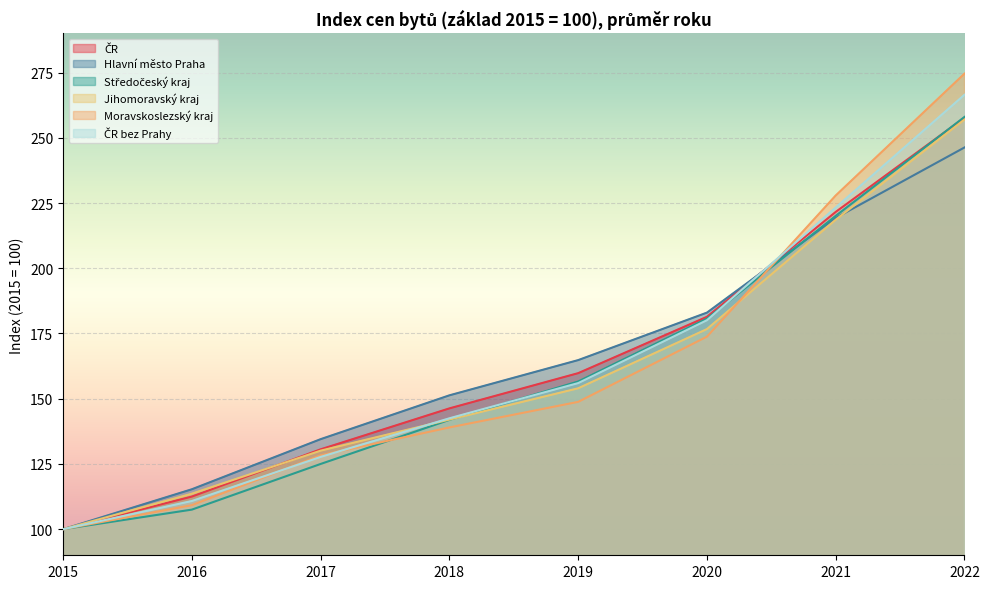

Reading right to left, what are all the values shown in this chart?

ČR: 2022=257.7	2021=221.6	2020=181.4	2019=159.8	2018=146.3	2017=130.6	2016=112.5	2015=100.0
Hlavní město Praha: 2022=246.3	2021=219.3	2020=183.0	2019=164.8	2018=151.3	2017=134.5	2016=115.3	2015=100.0
Středočeský kraj: 2022=258.0	2021=220.1	2020=180.7	2019=156.6	2018=141.9	2017=125.0	2016=107.5	2015=100.0
Jihomoravský kraj: 2022=257.0	2021=218.6	2020=176.7	2019=154.0	2018=142.0	2017=130.1	2016=113.6	2015=100.0
Moravskoslezský kraj: 2022=274.6	2021=227.9	2020=173.8	2019=148.8	2018=139.0	2017=128.3	2016=109.2	2015=100.0
ČR bez Prahy: 2022=266.5	2021=223.3	2020=180.1	2019=156.0	2018=142.5	2017=127.7	2016=110.8	2015=100.0